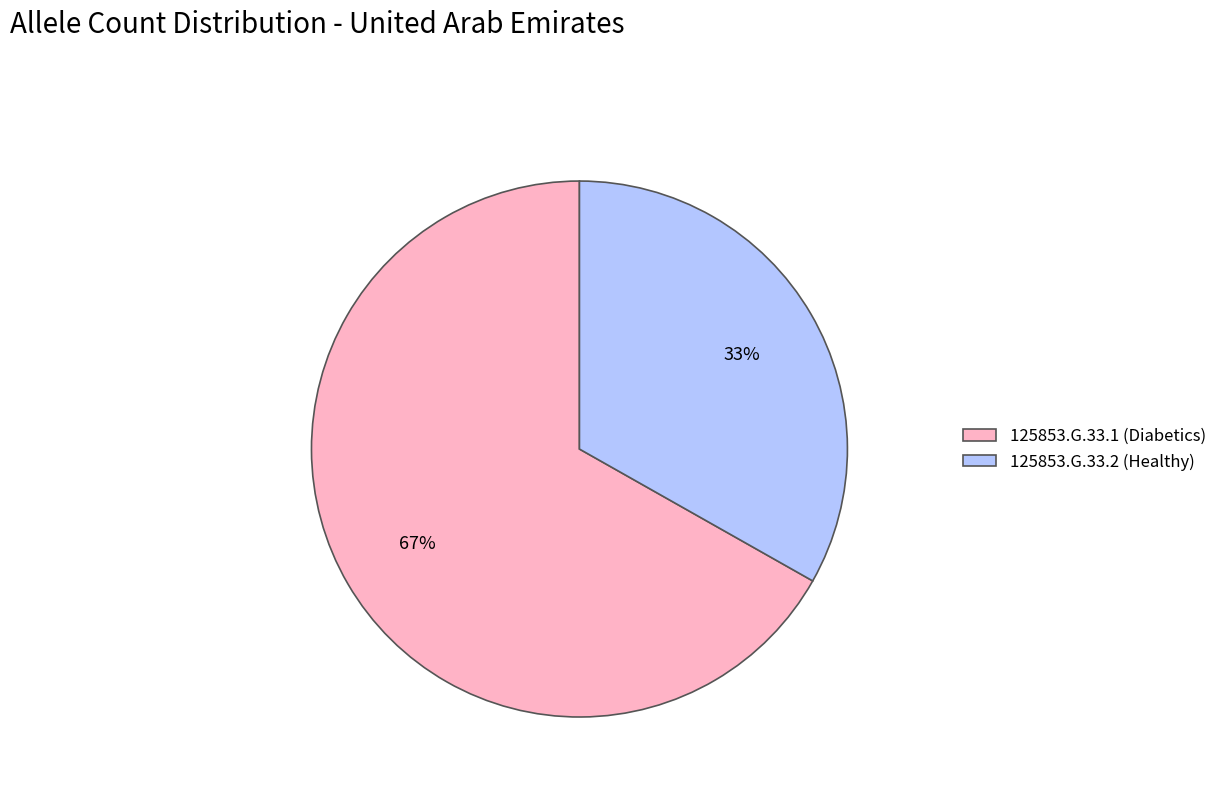

To the nearest percent, what percentage of the pie is 125853.G.33.1 (Diabetics)?

67%